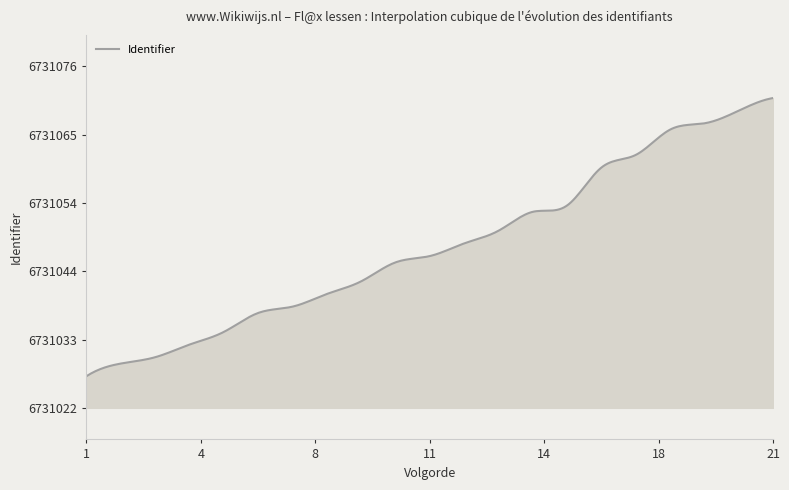

What is the difference between the maximum and minimum values?

44.0